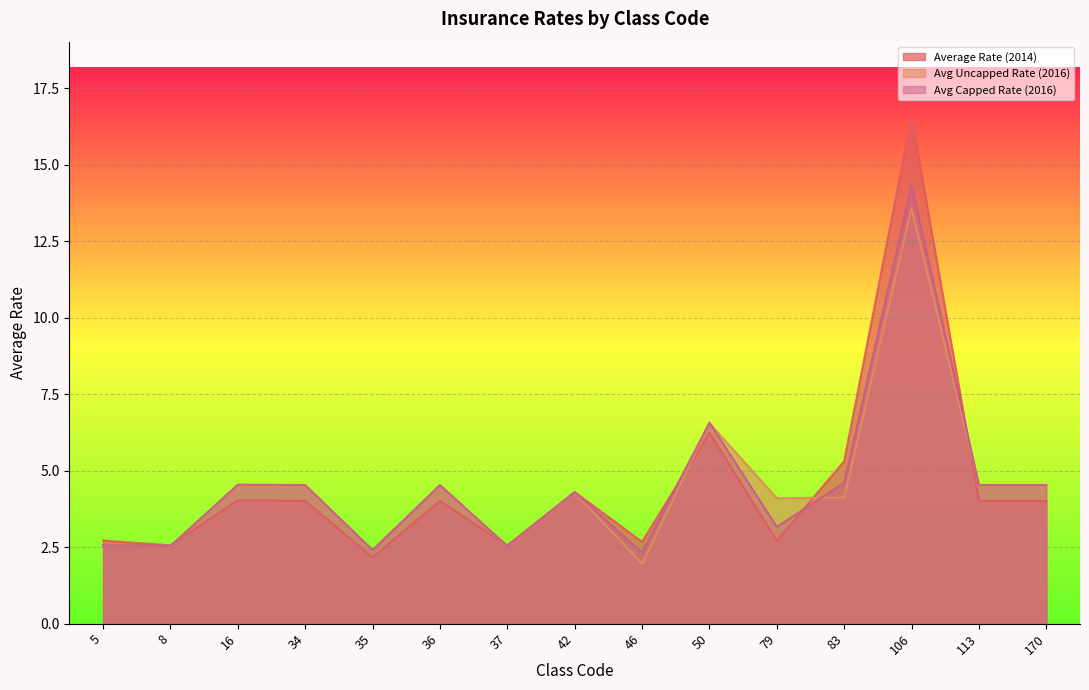

What is the total value across all series at 35?

7.0